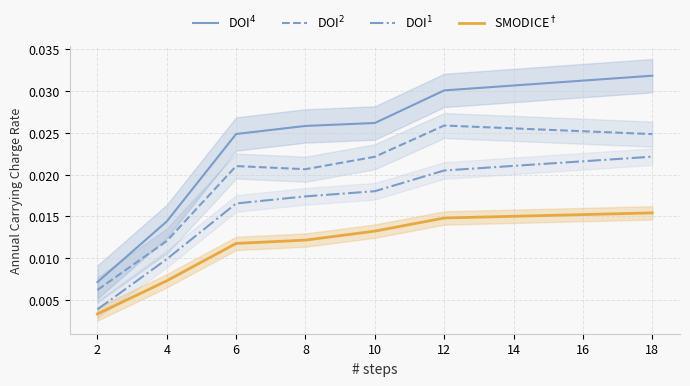

The SMODICE$^\dagger$ series shows 0.0 at 8. True or false?

False